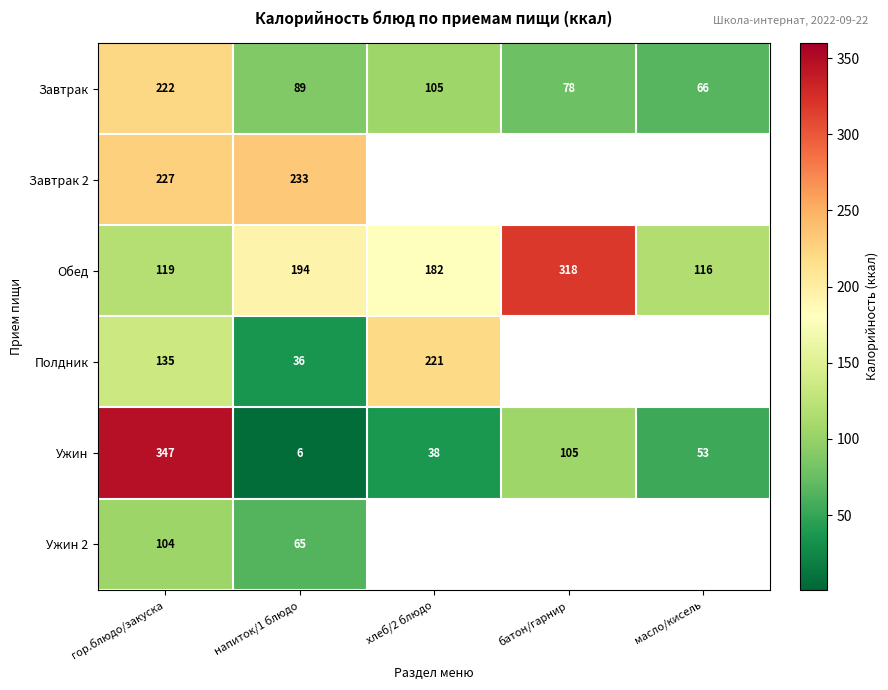

What is the average value of the Ужин series?

110